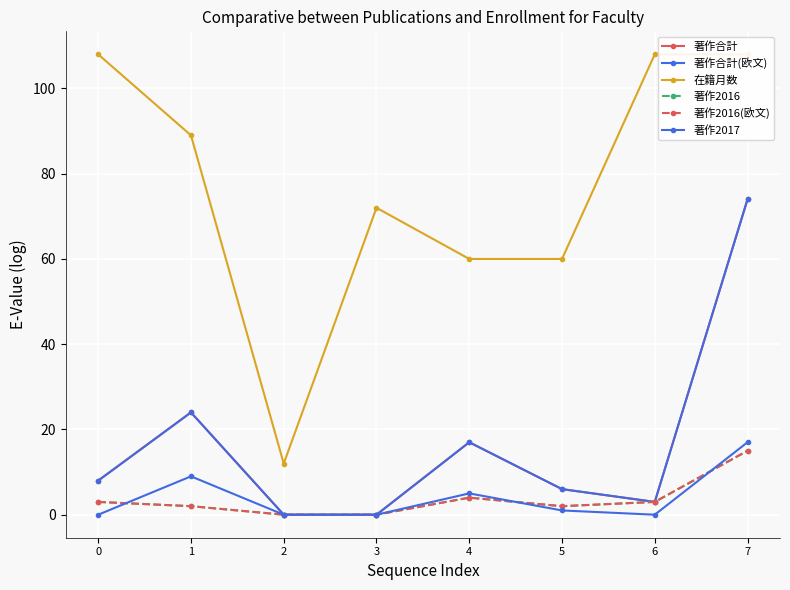

What is the difference between the highest and lowest values at 2?

12